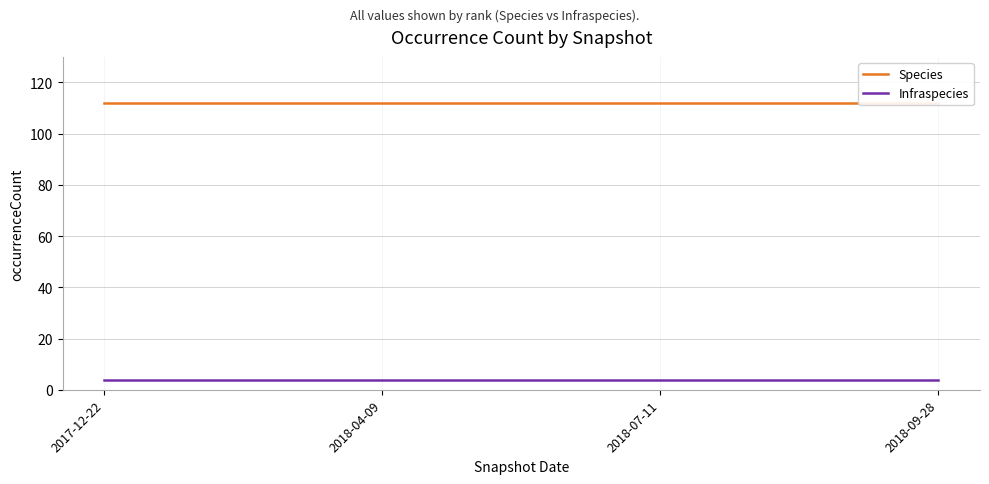

What is the minimum value shown in the chart?

4